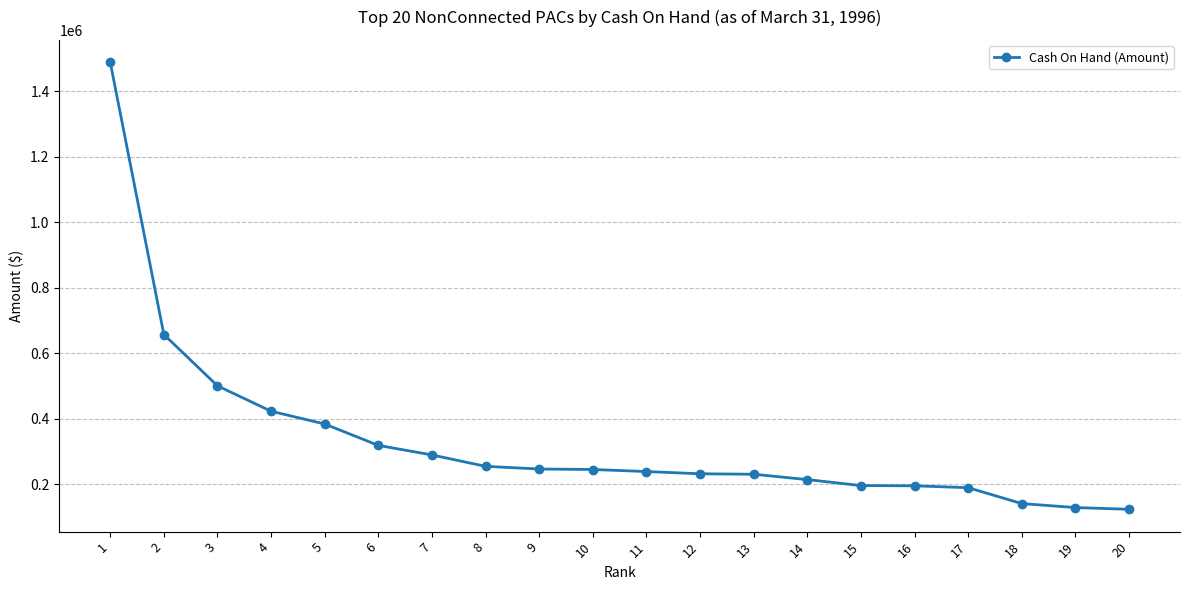

True or false: the data shows 630667 at 5.

False